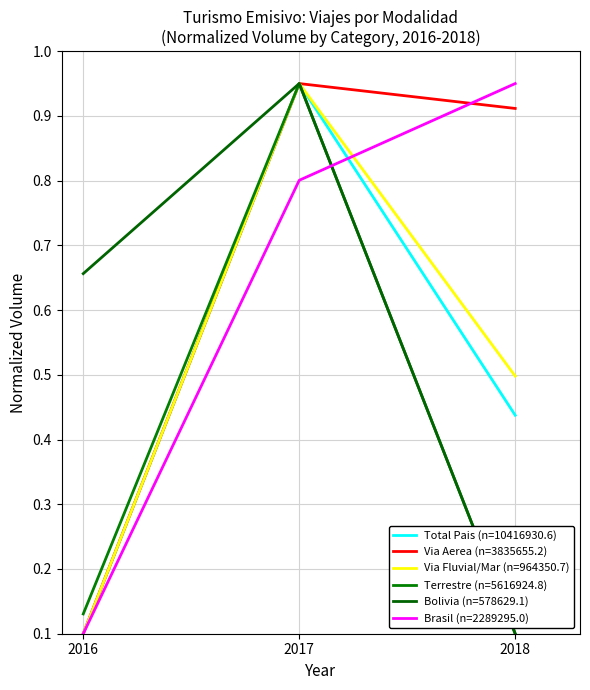

Which series changed the most between 2016 and 2018?

Brasil (n=2289295.0)